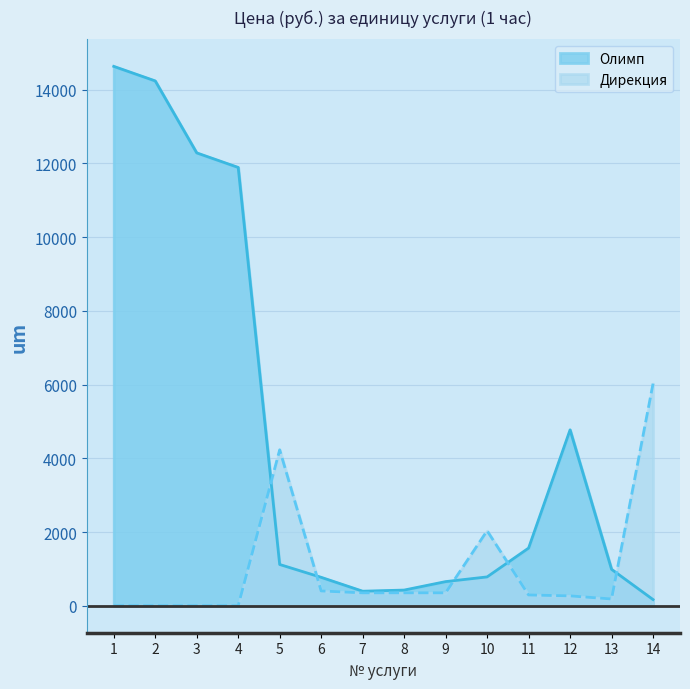

How many lines are shown in the chart?

2